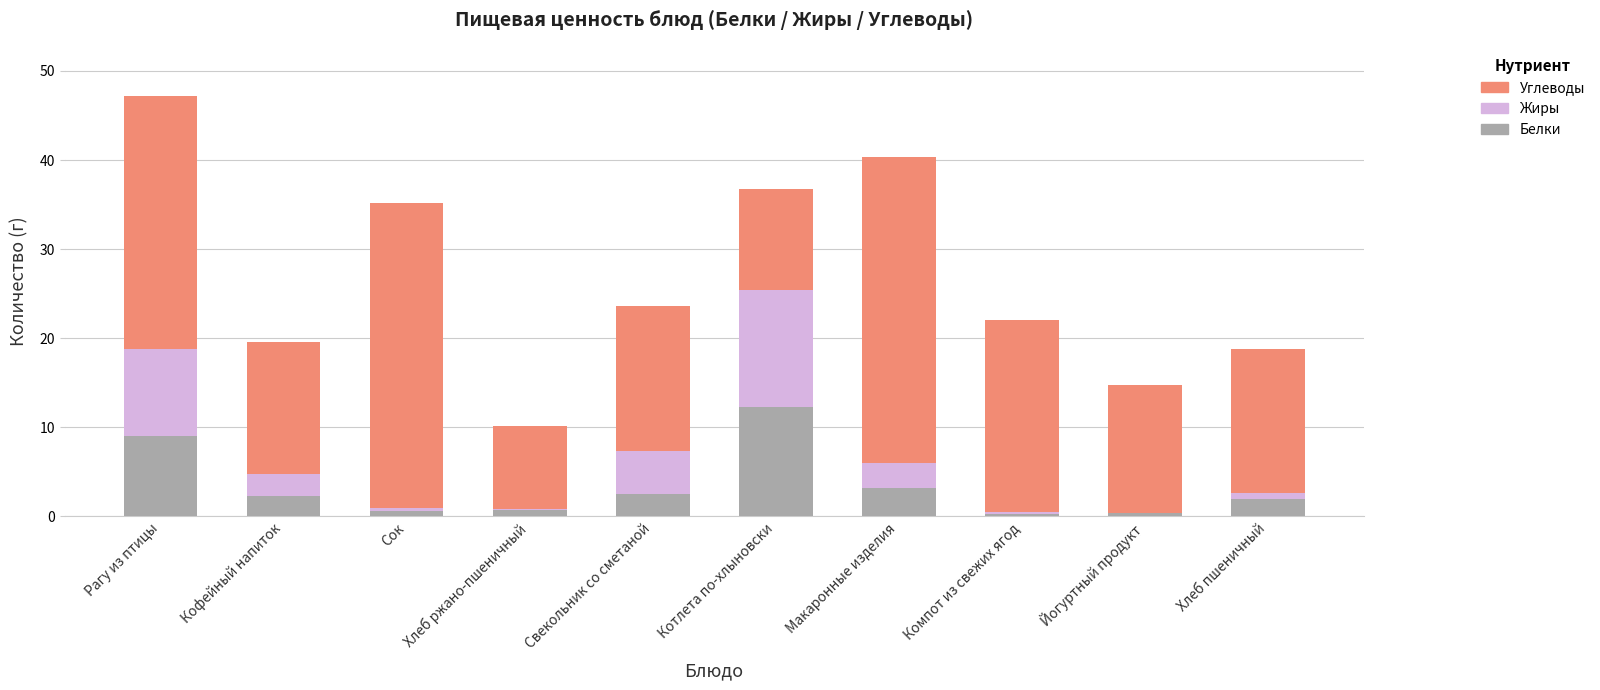

At which label does Белки reach its peak?

Котлета по-хлыновски